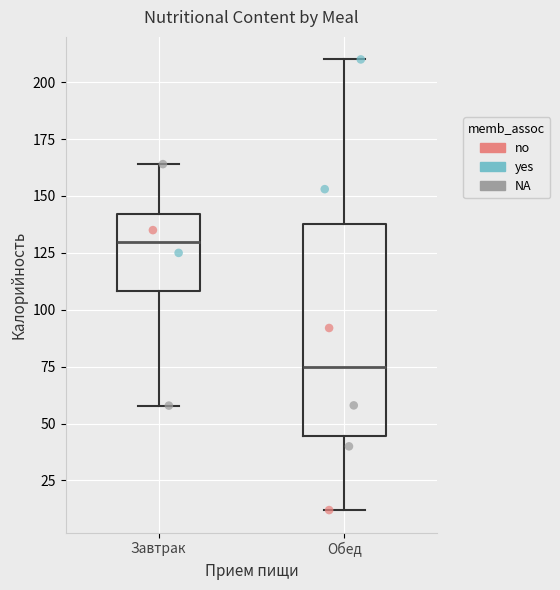

Comparing the boxes themselves (not the whiskers), which one is the tallest?

Обед